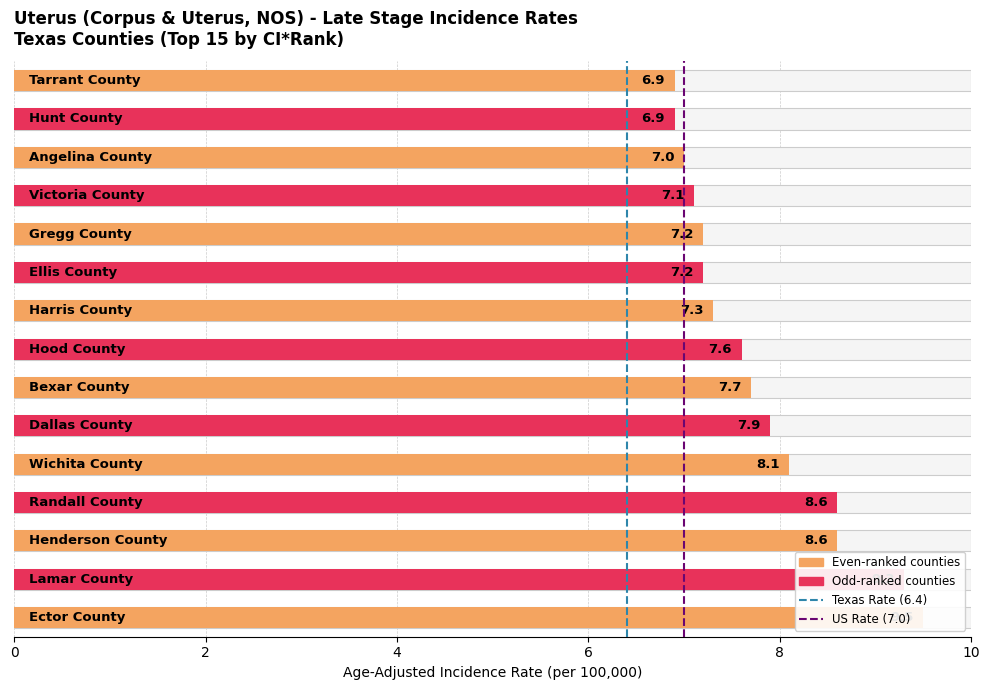

Which series changed the most between 0 and 2?

Texas Rate (6.4)